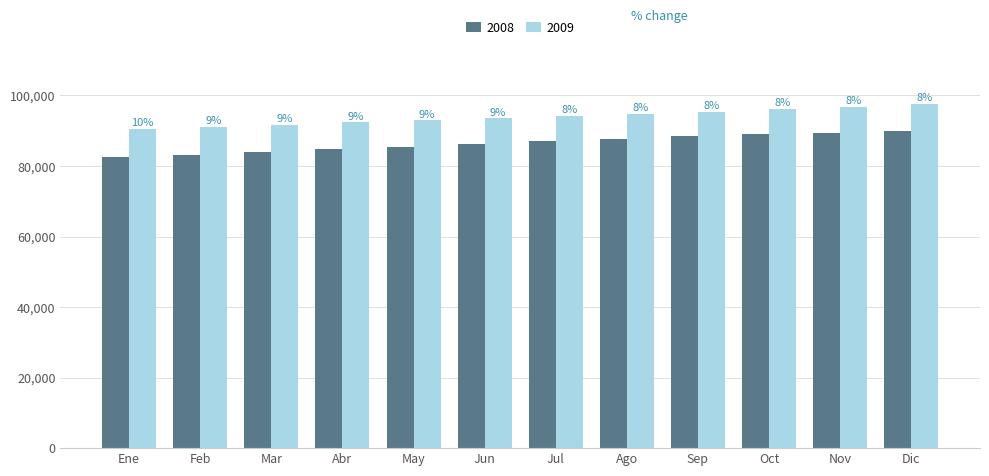

What are all the series names shown in the legend?

2008, 2009